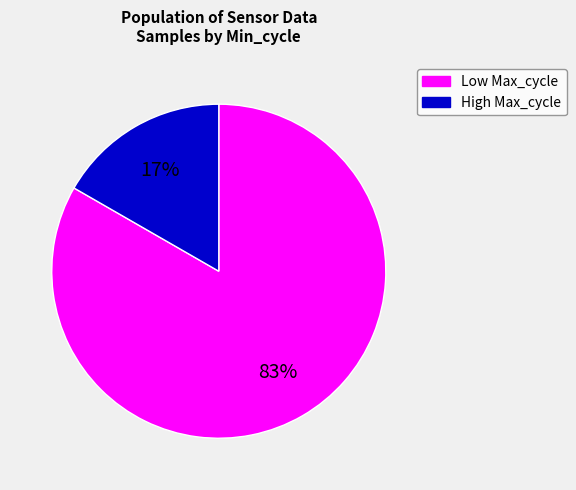

Is there any slice that represents more than half of the pie?

Yes